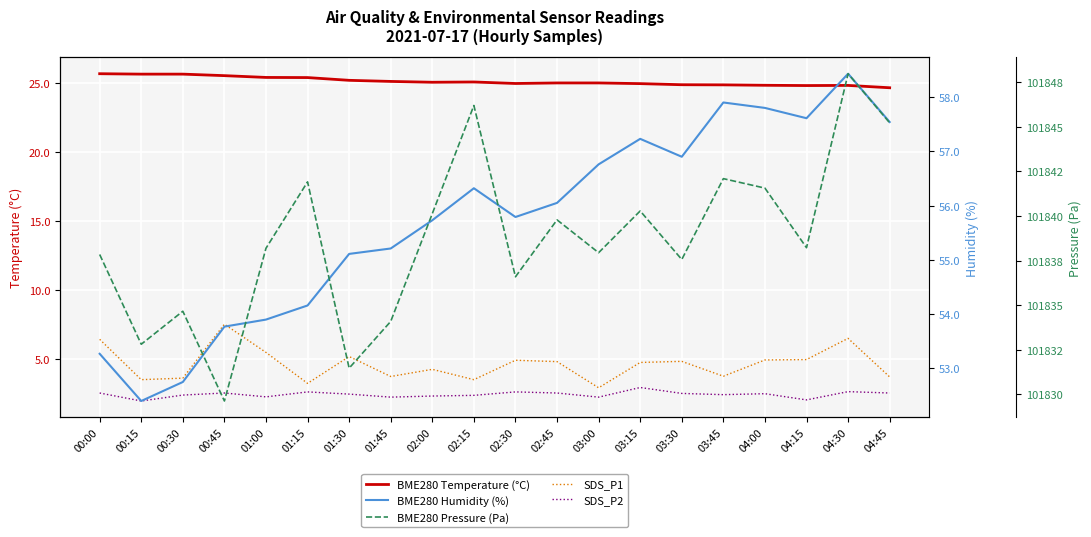

How many series are shown in this chart?

5